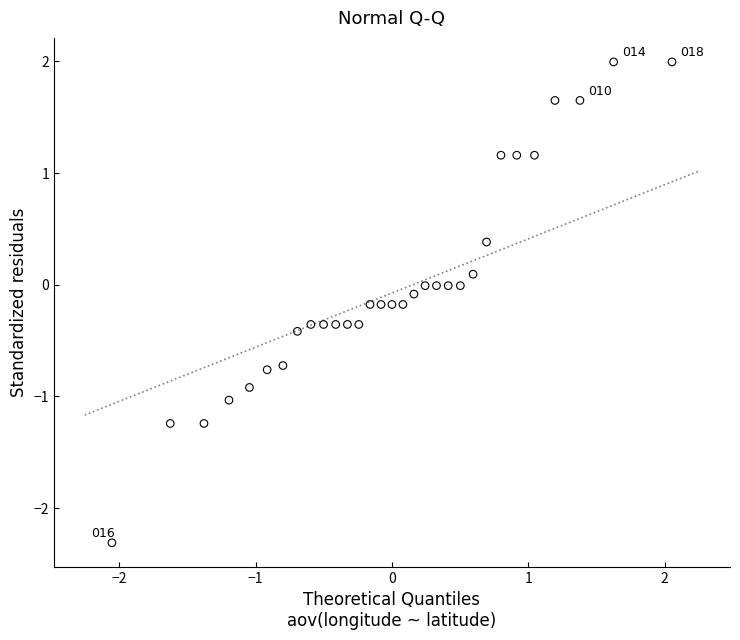

What is the range of Y values (max minus min)?

4.3